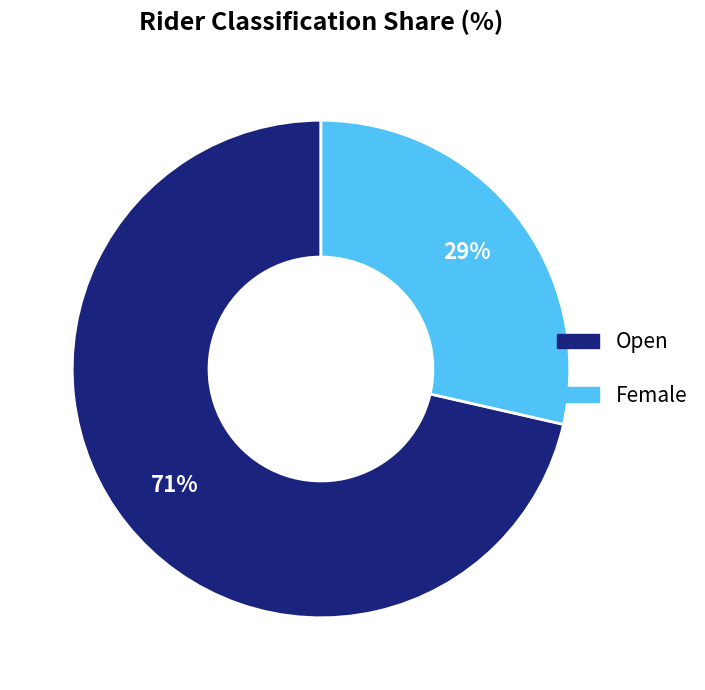

The Open slice represents 62% of the pie. True or false?

False